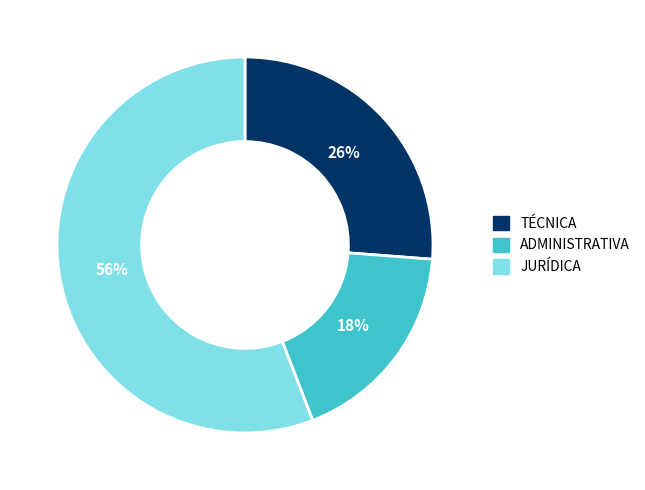

To the nearest percent, what portion does ADMINISTRATIVA represent?

18%